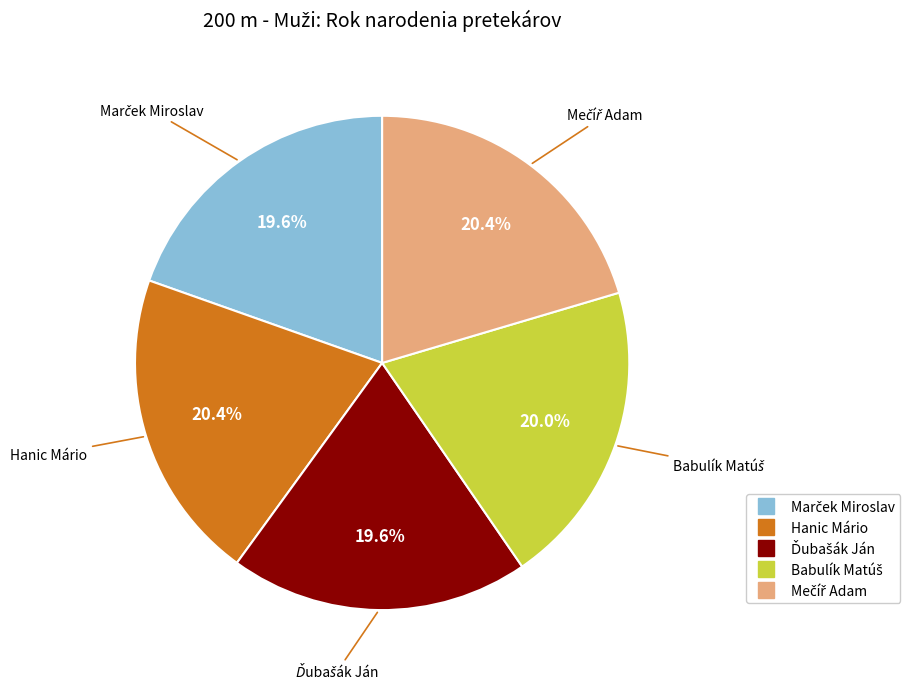

Count the number of slices in the pie.

5